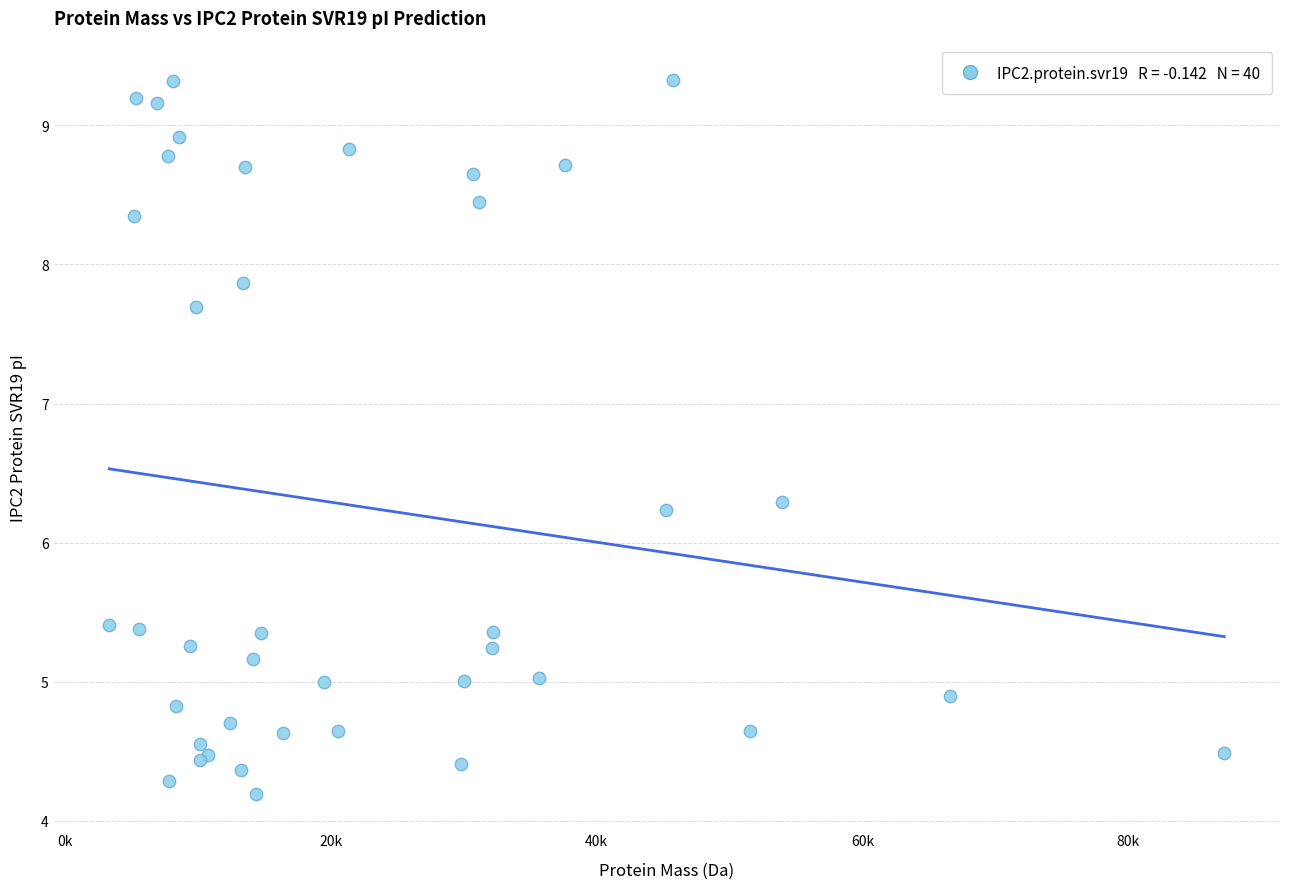

What Y value in the scatter plot is closest to 6?

6.2